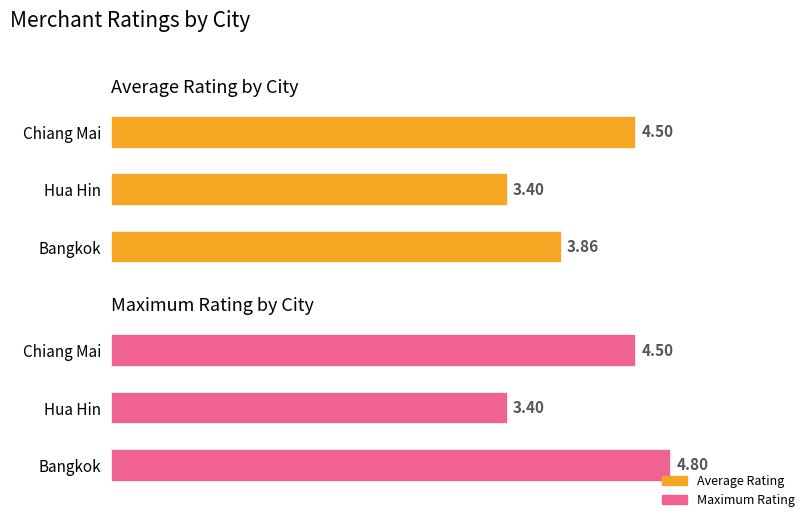

How many groups of bars are there?

3